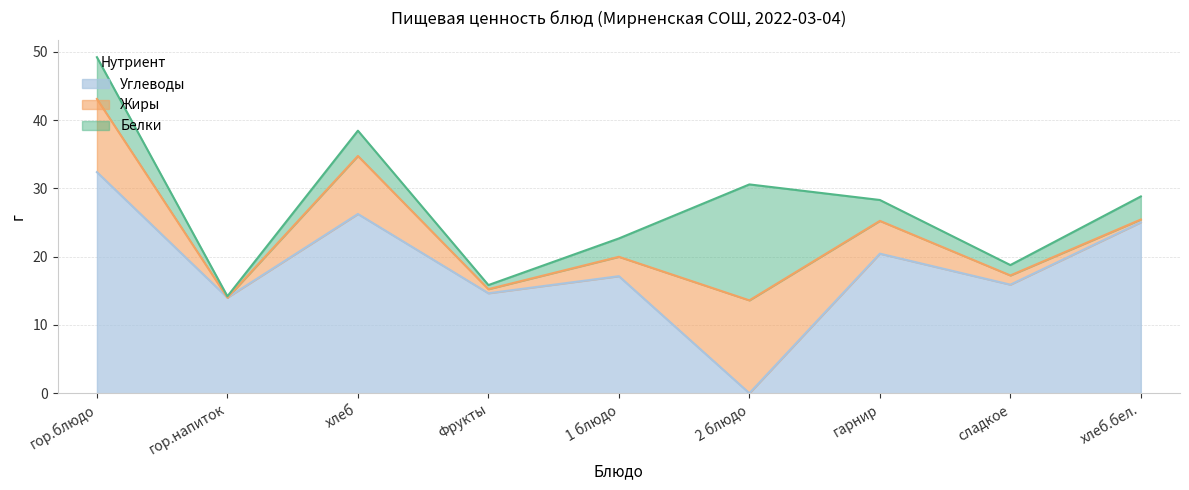

True or false: Жиры has more than 1 interior local peaks.

True